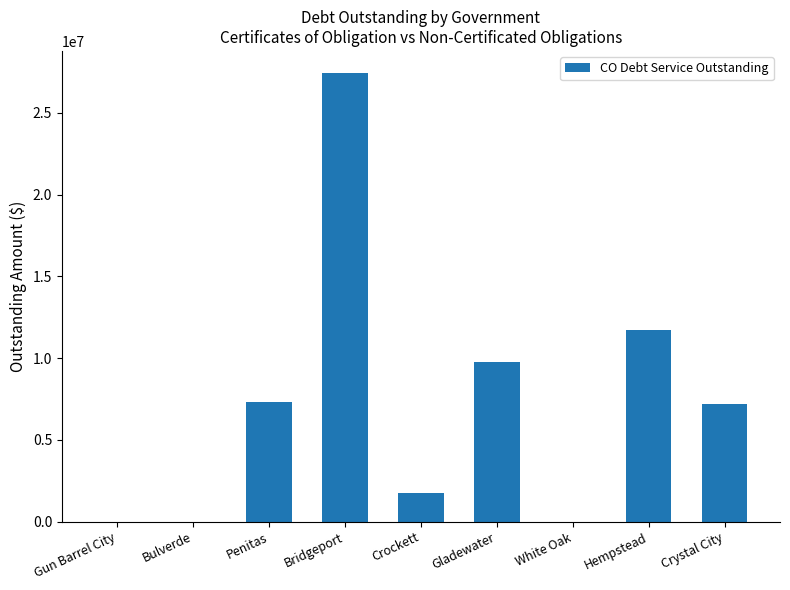

Reading left to right, extract all data points from this chart.

0.0	0.0	7341533.7	27420397.8	1745000.0	9740777.9	0.0	11742122.0	7189193.0